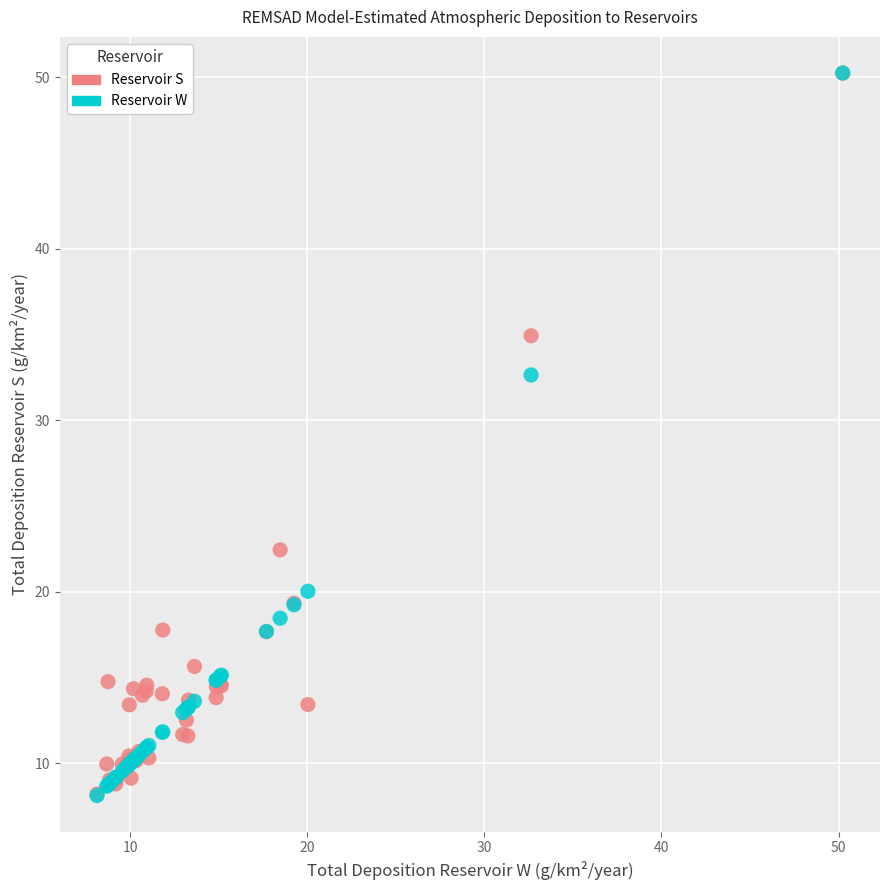

Across all series, what Y value is closest to 29?

32.6